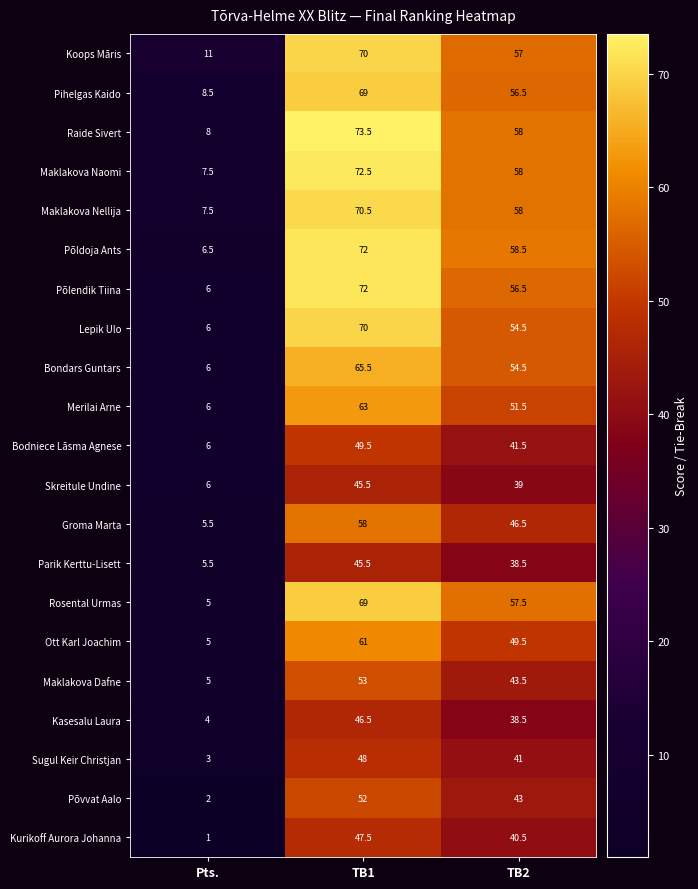

True or false: Kasesalu Laura has a value of 23.4 at TB2.

False